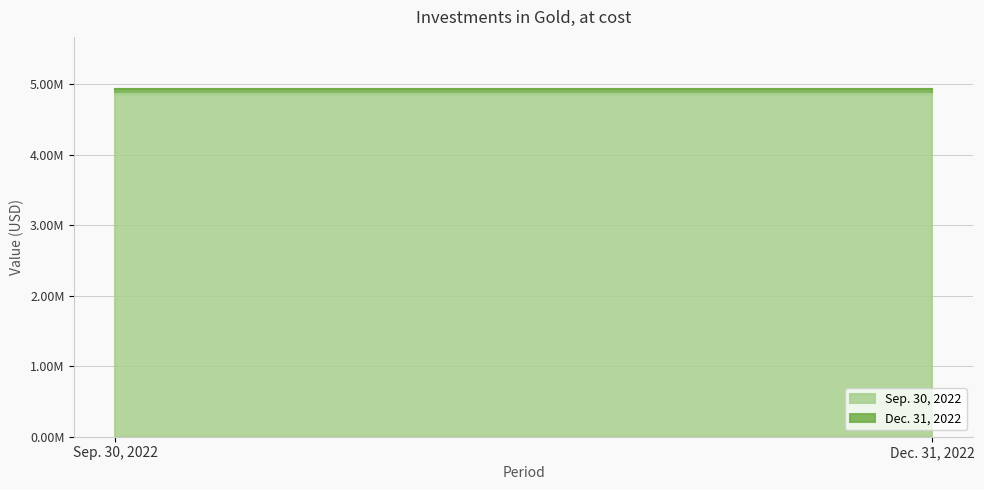

Which has a higher value, Investments in Gold (Sep. 30, 2022) or Investments in Gold (Dec. 31, 2022)?

Investments in Gold (Sep. 30, 2022)